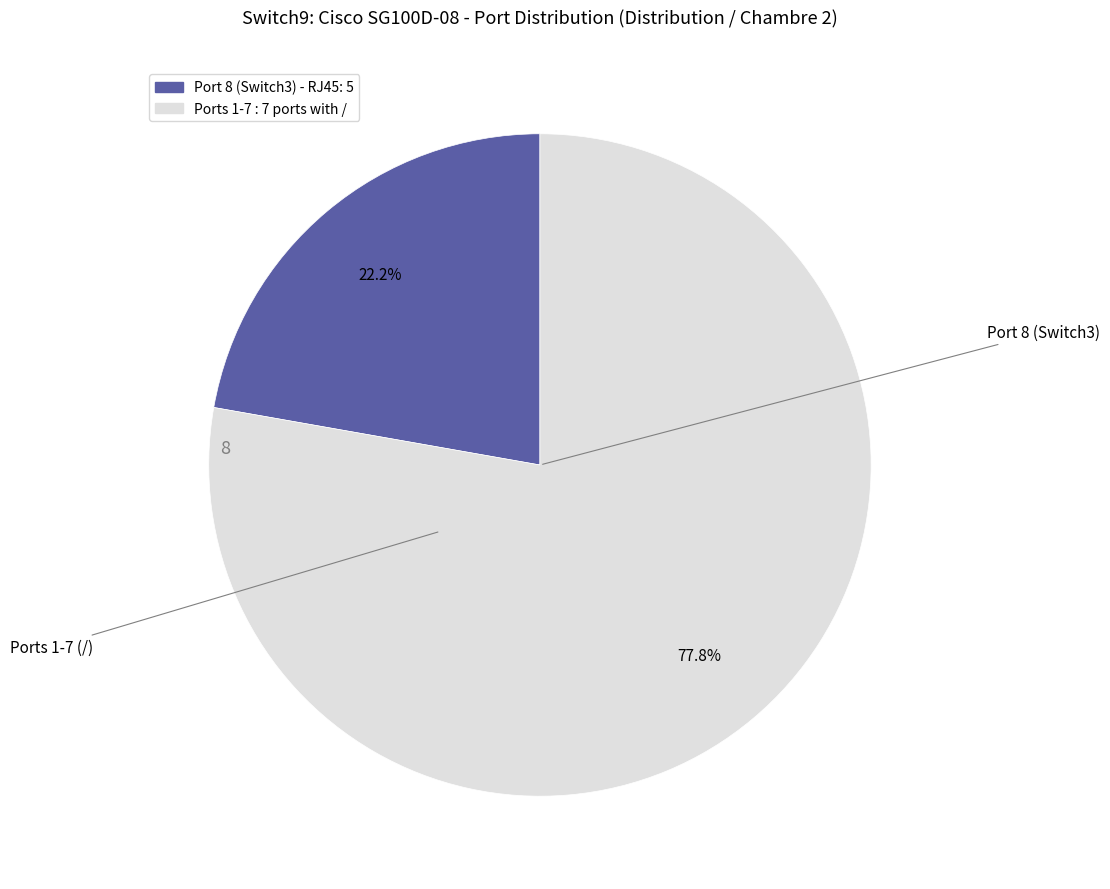

How many segments does this pie chart have?

2